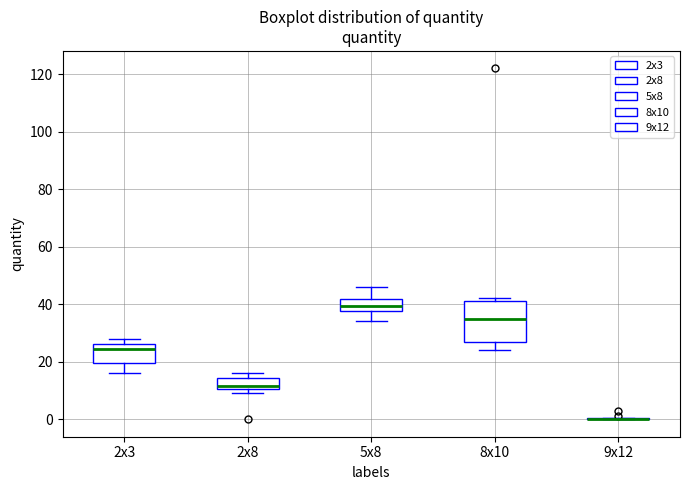

Comparing the boxes themselves (not the whiskers), which one is the tallest?

8x10